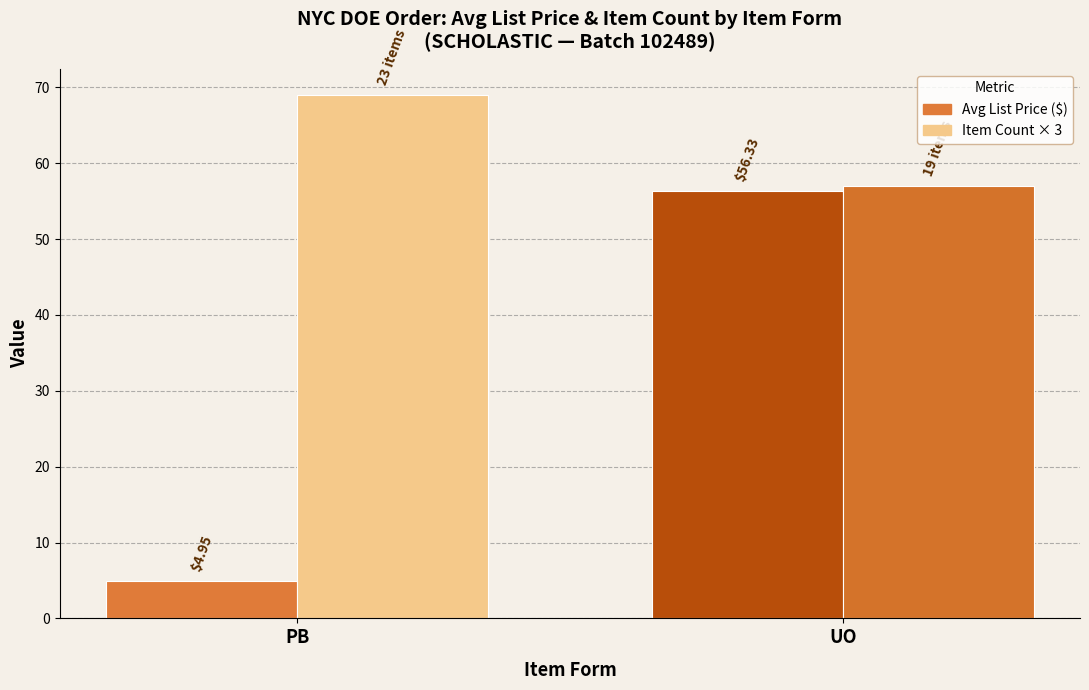

What is the label of the 2nd bar from the right?

PB